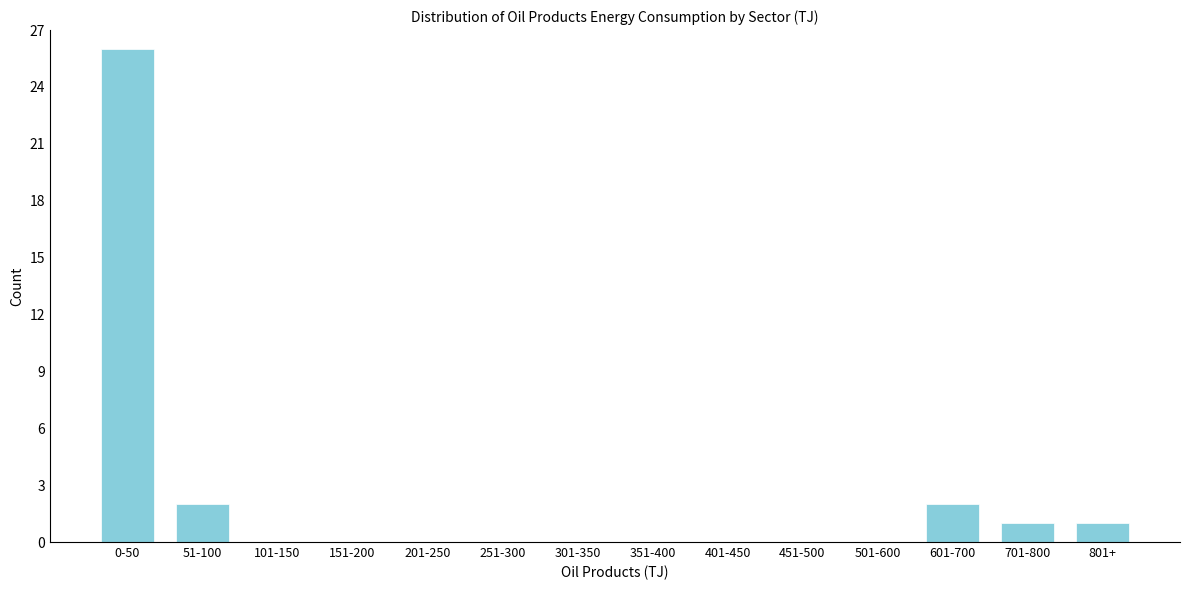

Reading left to right, transcribe all the data shown in this chart.

0-50=26	51-100=2	101-150=0	151-200=0	201-250=0	251-300=0	301-350=0	351-400=0	401-450=0	451-500=0	501-600=0	601-700=2	701-800=1	801+=1